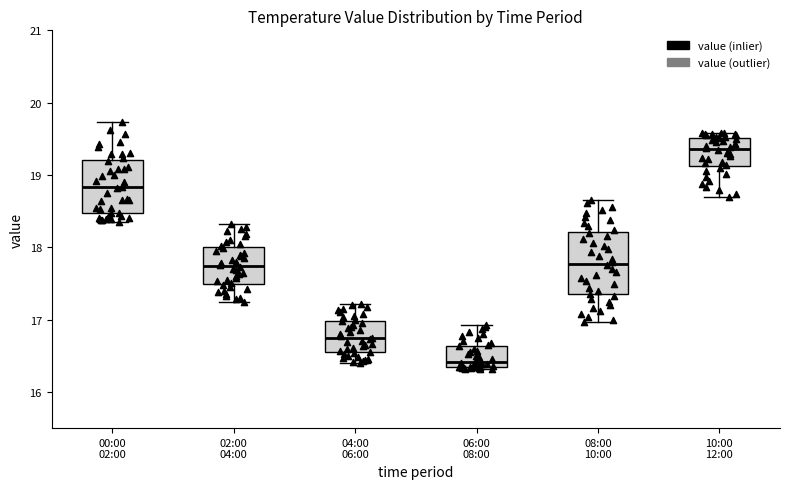

Which box is the tallest, from its lower edge to its upper edge?

08:00 10:00